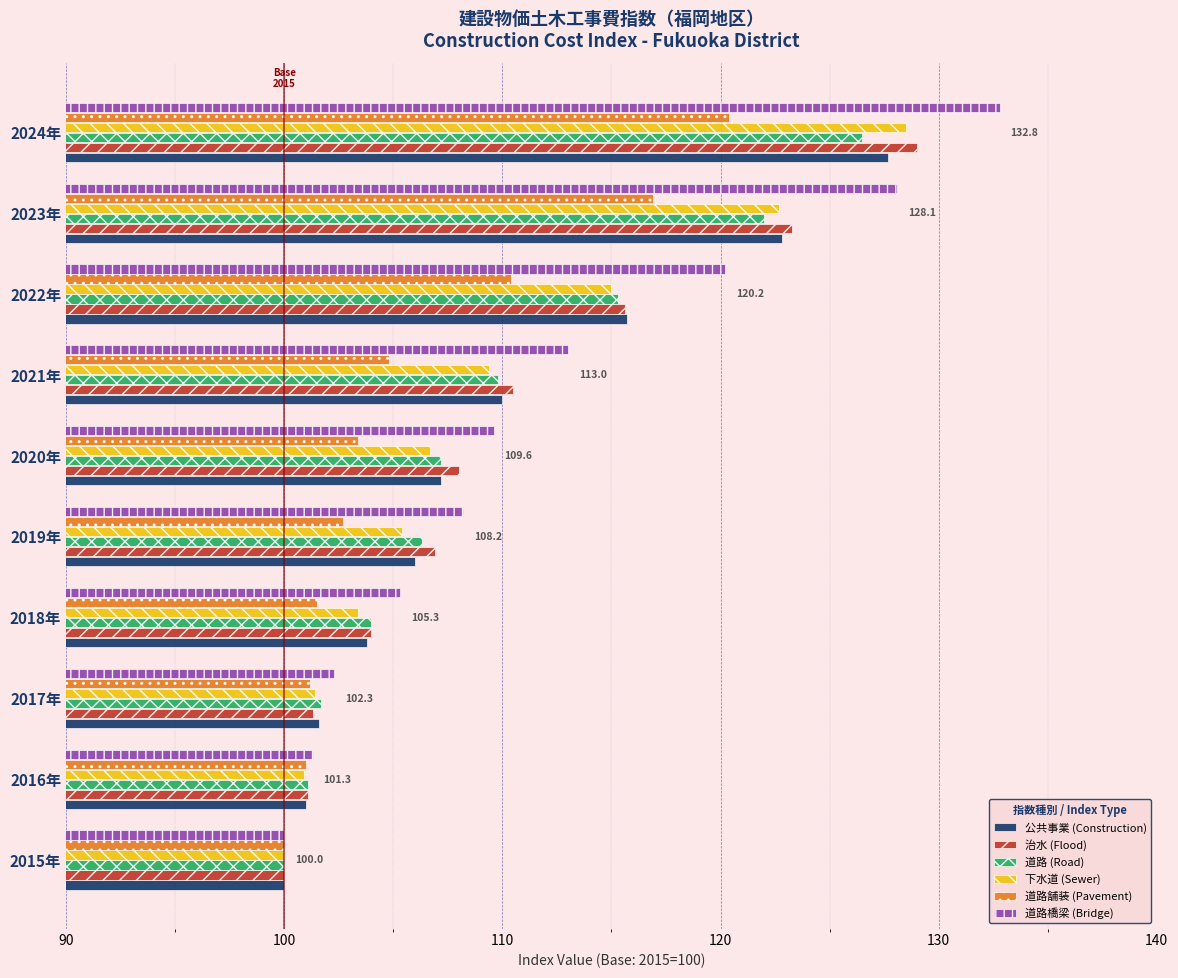

What is the total value across all series at 2016年?

606.4